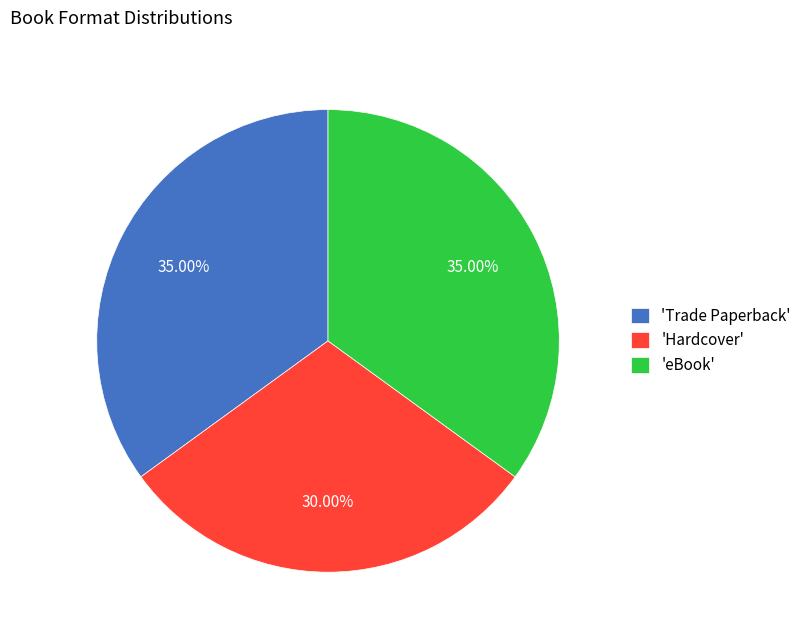

What is the smallest slice in the pie chart?

'Hardcover'